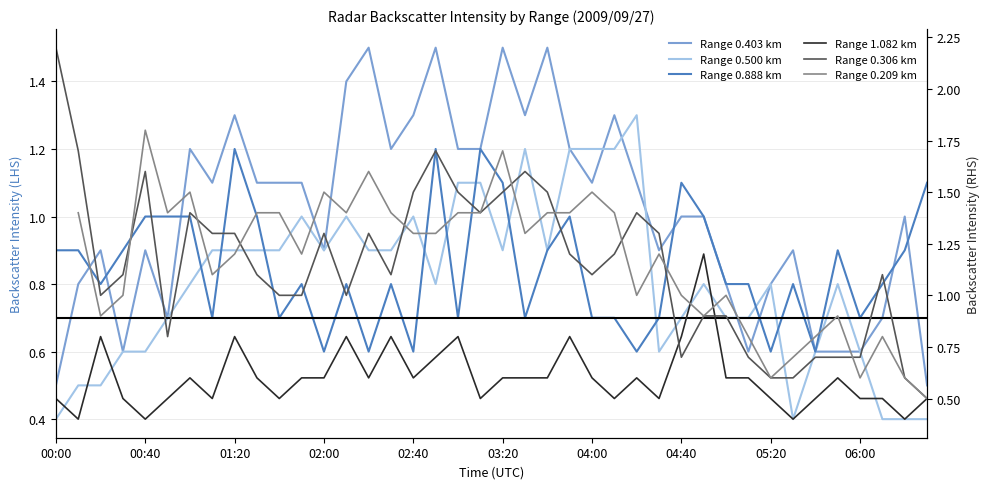

What are all the series names shown in the legend?

Range 0.403 km, Range 0.500 km, Range 0.888 km, Range 1.082 km, Range 0.306 km, Range 0.209 km